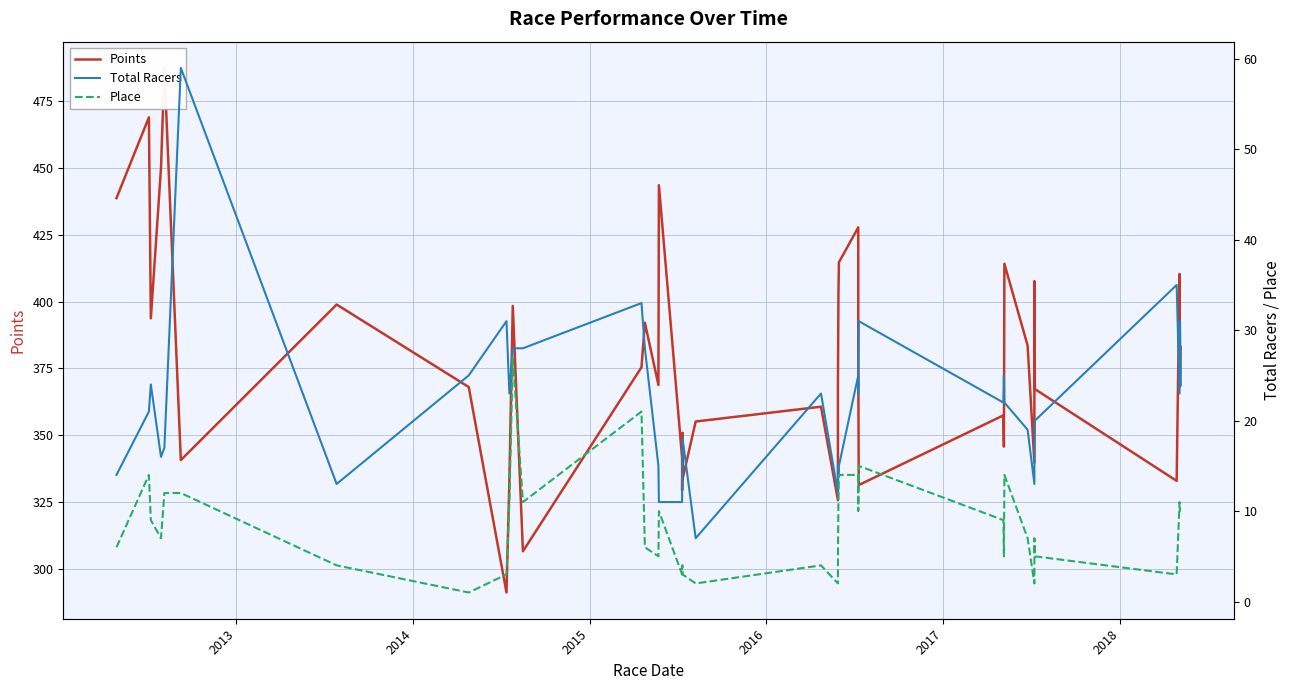

True or false: Points and Place intersect in this chart.

False